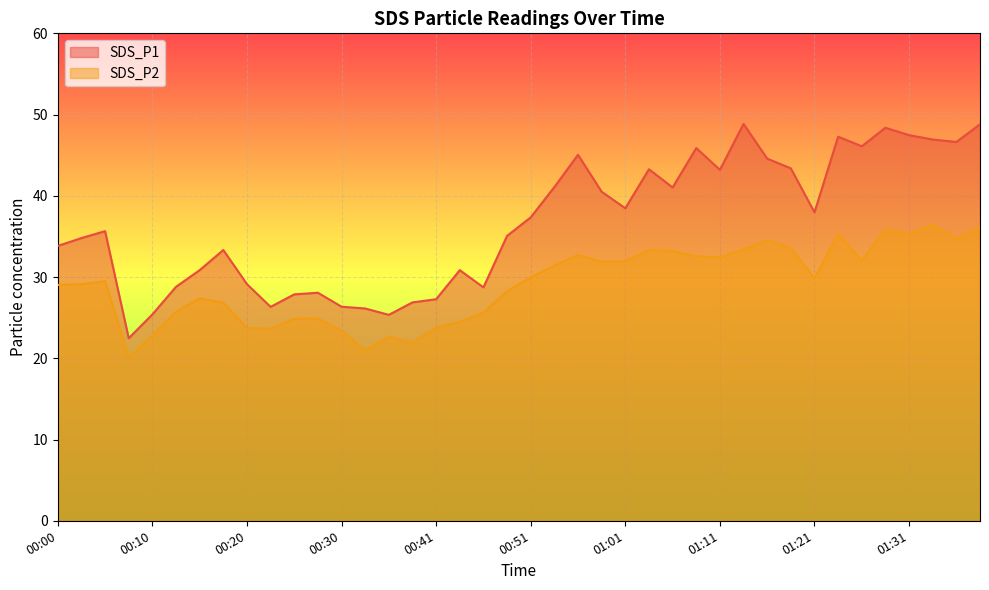

At which category is the sum across all series the highest?

01:39